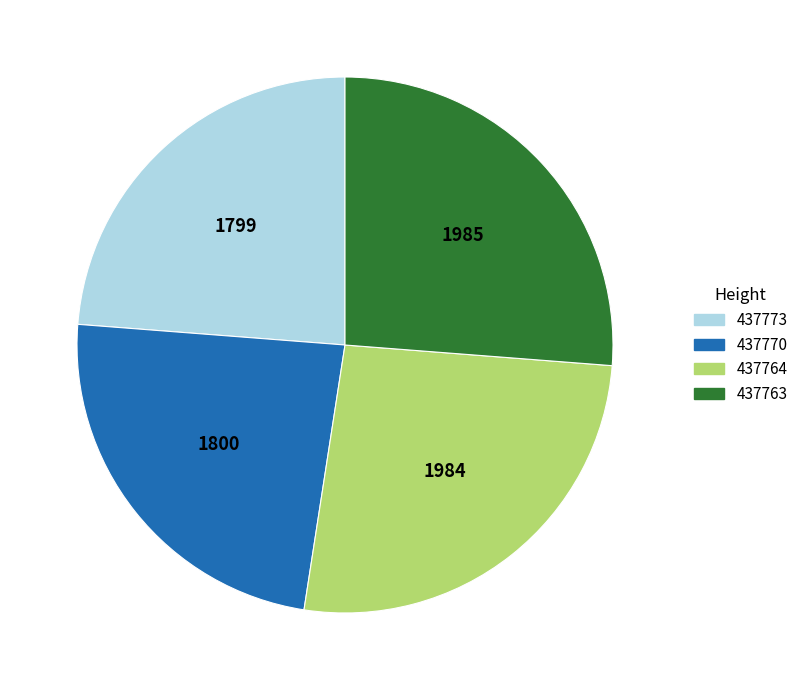

What is the ratio of the value at 437770 to the value at 437764?

0.9